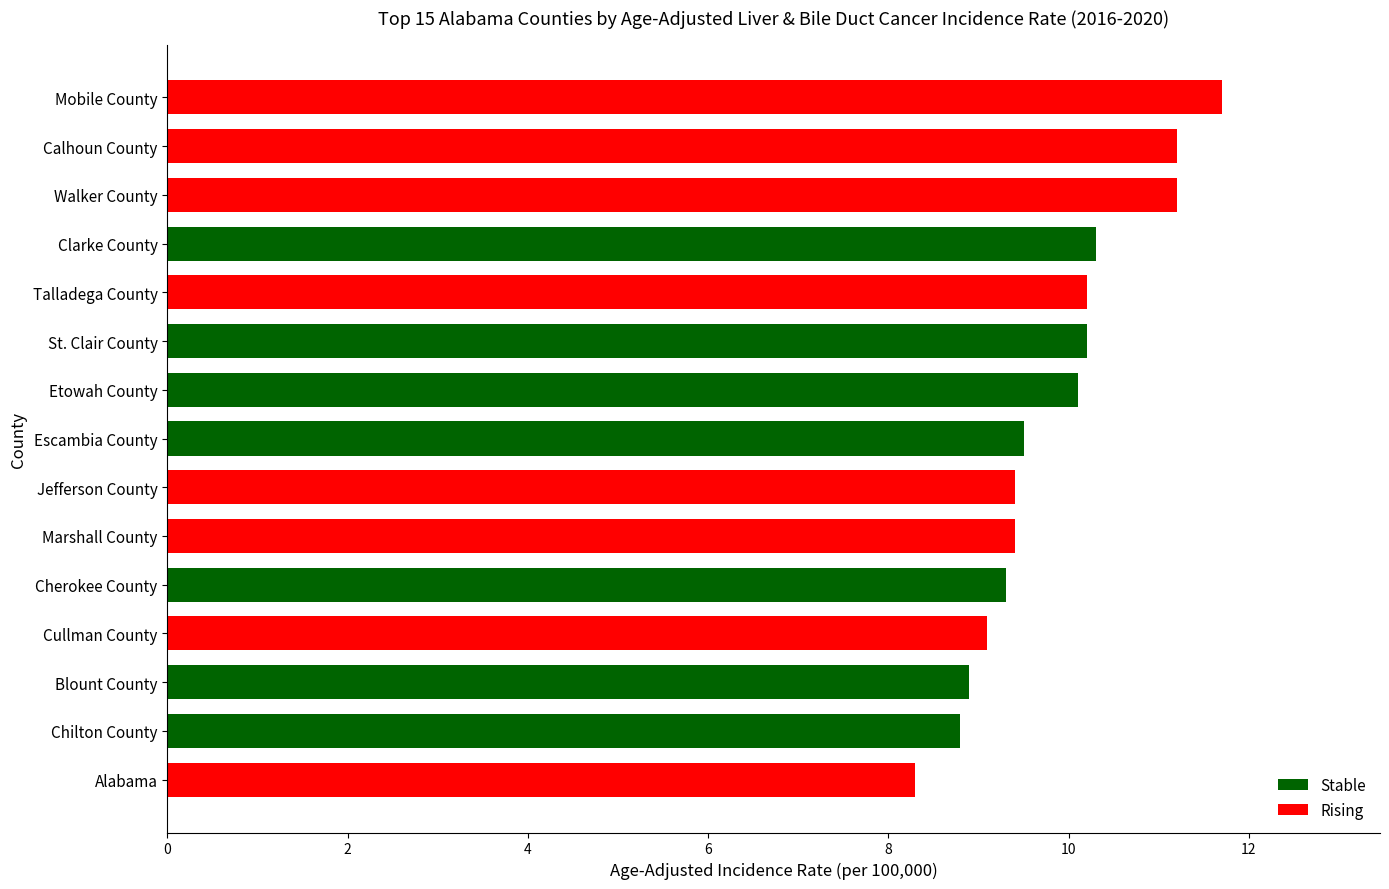

What is the change in value from Alabama to Cullman County?

+0.8